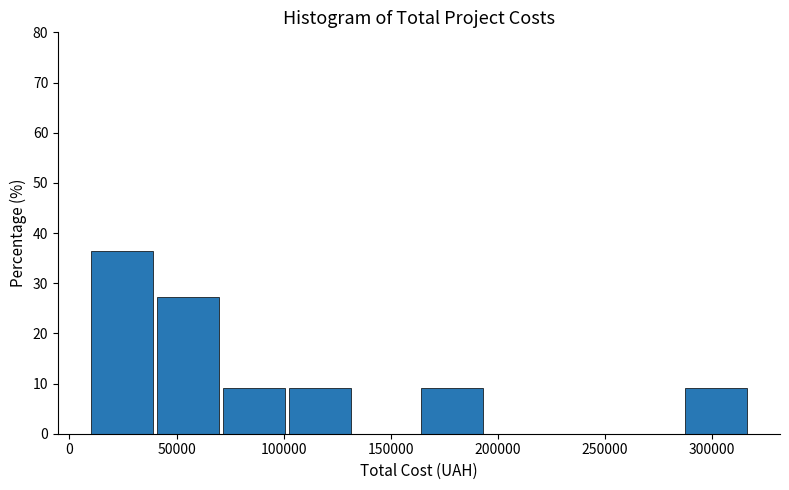

Reading left to right, list every bar in this chart as the range it spans on the x-axis followed by its height. Neither the bar edges nor the heights are printed on the chart, so give them approximately, as read against the axes.

10000 to 40000: 36
40000 to 70000: 27
70000 to 100000: 9
100000 to 135000: 9
135000 to 165000: 0
165000 to 195000: 9
195000 to 225000: 0
225000 to 255000: 0
255000 to 285000: 0
285000 to 320000: 9